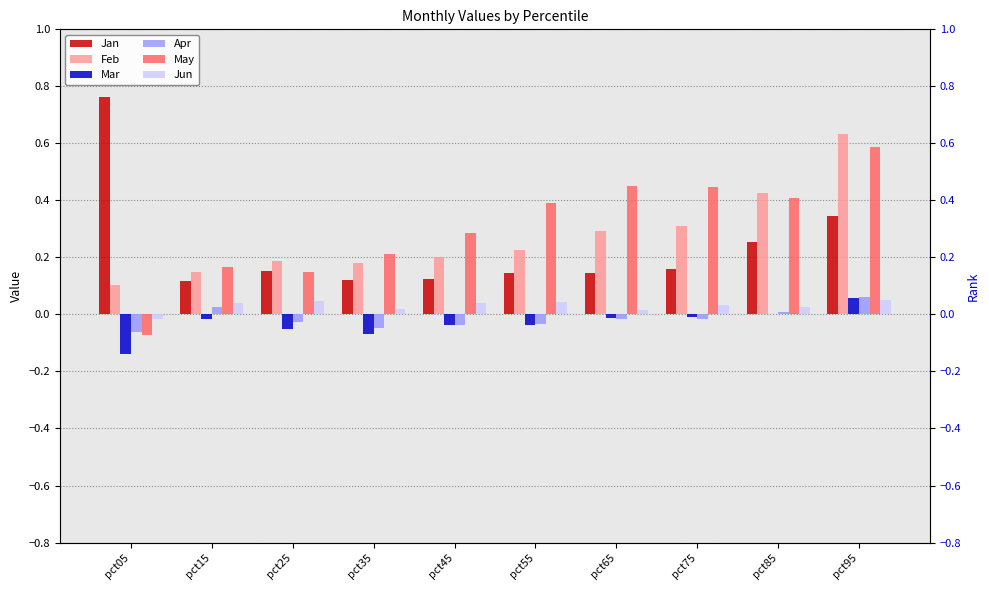

Reading left to right, list all the values displayed in this chart.

Jan: 0.8	0.1	0.2	0.1	0.1	0.1	0.1	0.2	0.3	0.3
Feb: 0.1	0.1	0.2	0.2	0.2	0.2	0.3	0.3	0.4	0.6
Mar: -0.1	-0.0	-0.1	-0.1	-0.0	-0.0	-0.0	-0.0	0.0	0.1
Apr: -0.1	0.0	-0.0	-0.0	-0.0	-0.0	-0.0	-0.0	0.0	0.1
May: -0.1	0.2	0.1	0.2	0.3	0.4	0.5	0.4	0.4	0.6
Jun: -0.0	0.0	0.0	0.0	0.0	0.0	0.0	0.0	0.0	0.1